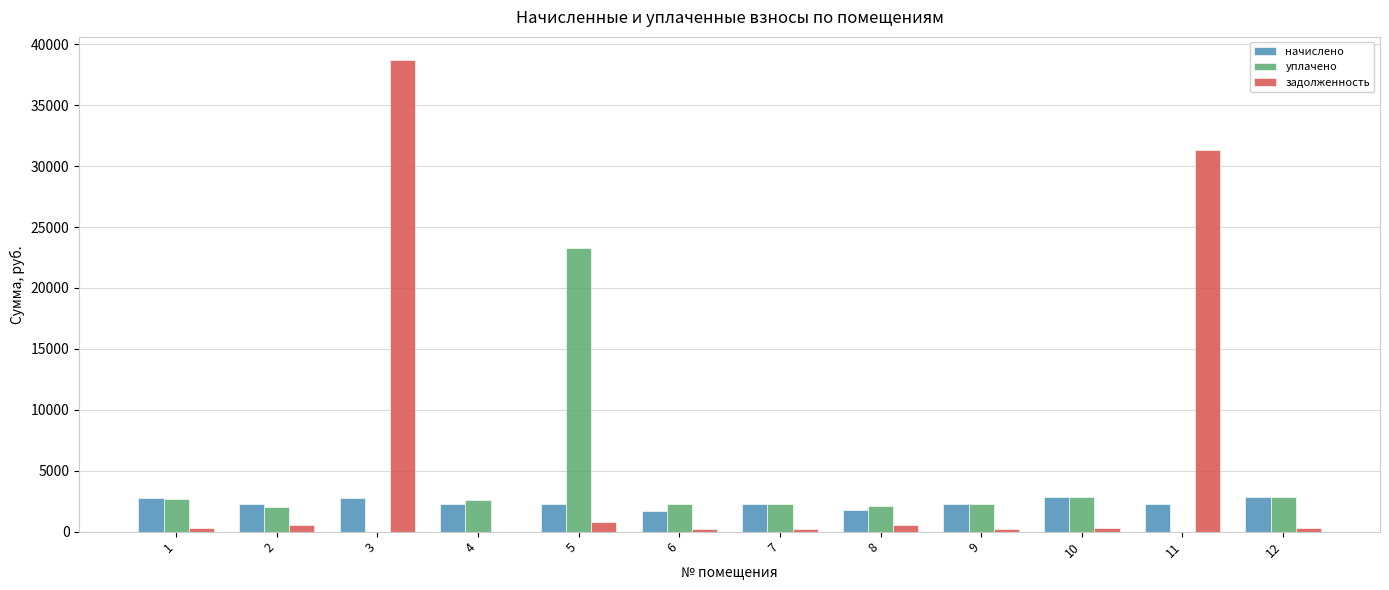

Which series changed the most between 10 and 11?

задолженность